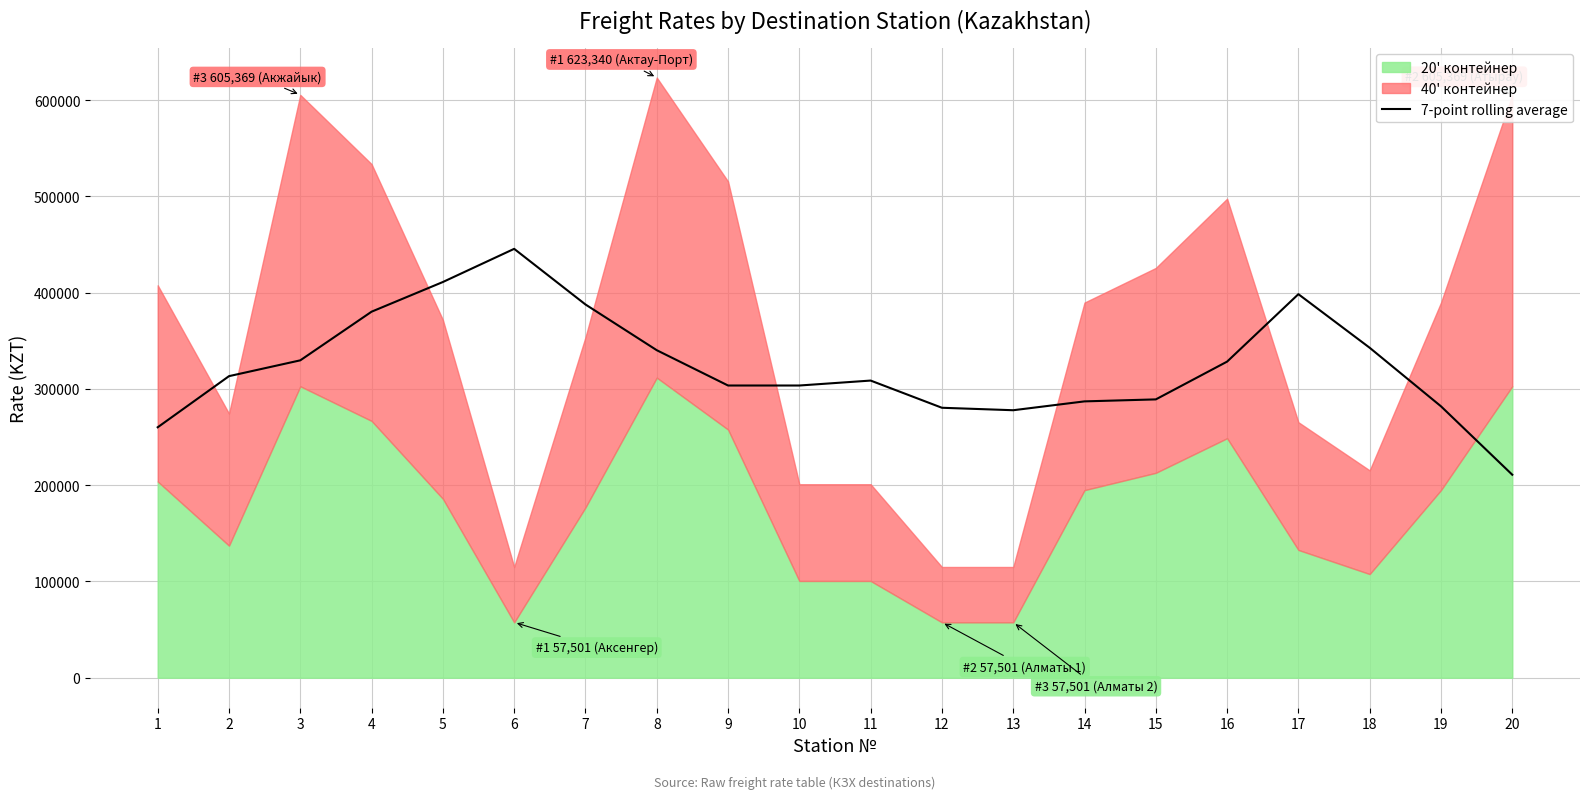

What is the maximum value for 7-point rolling average?

445426.4